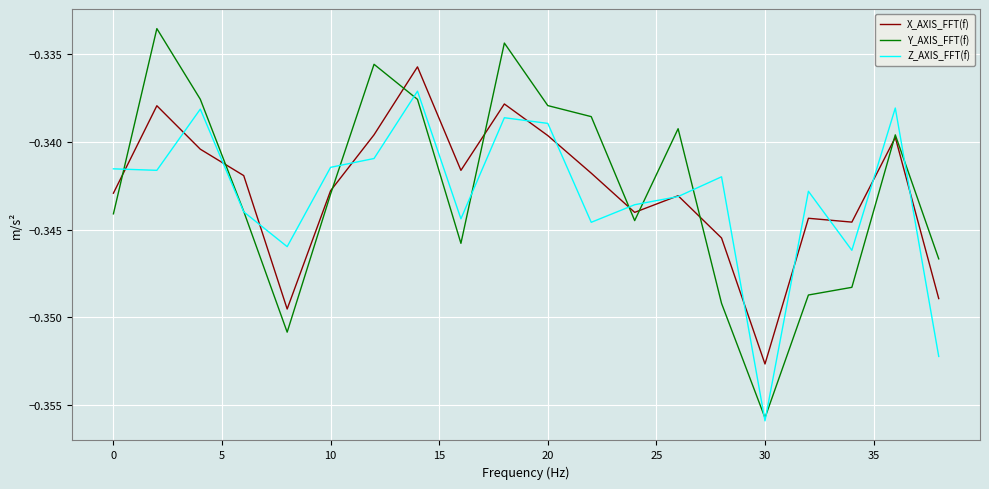

How many lines are shown in the chart?

3